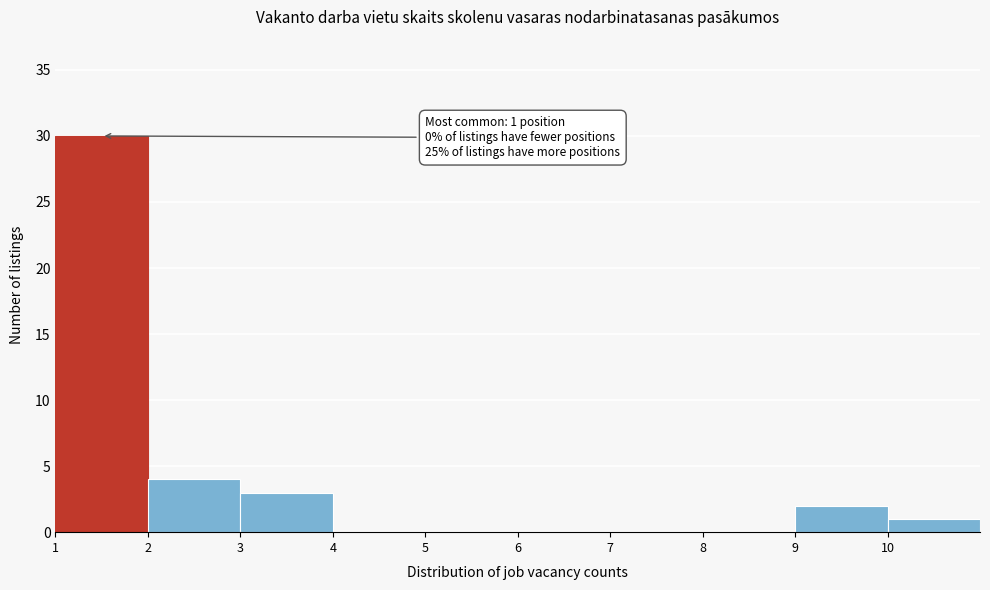

Which range on the x-axis has the tallest bar?

1 to 2